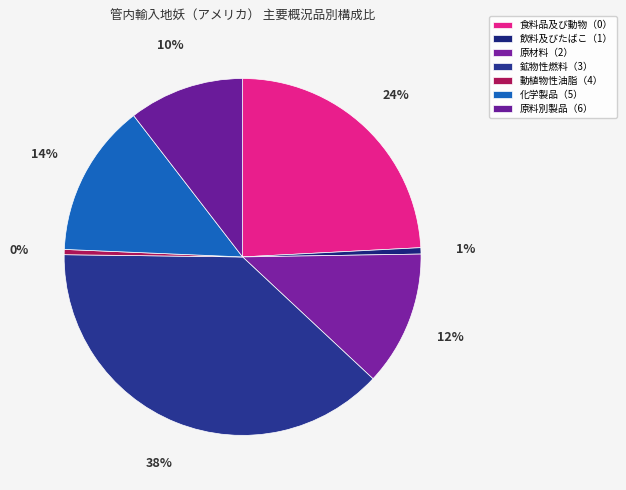

To the nearest percent, what is the combined percentage of 食料品及び動物（0） and 動植物性油脂（4）?

25%